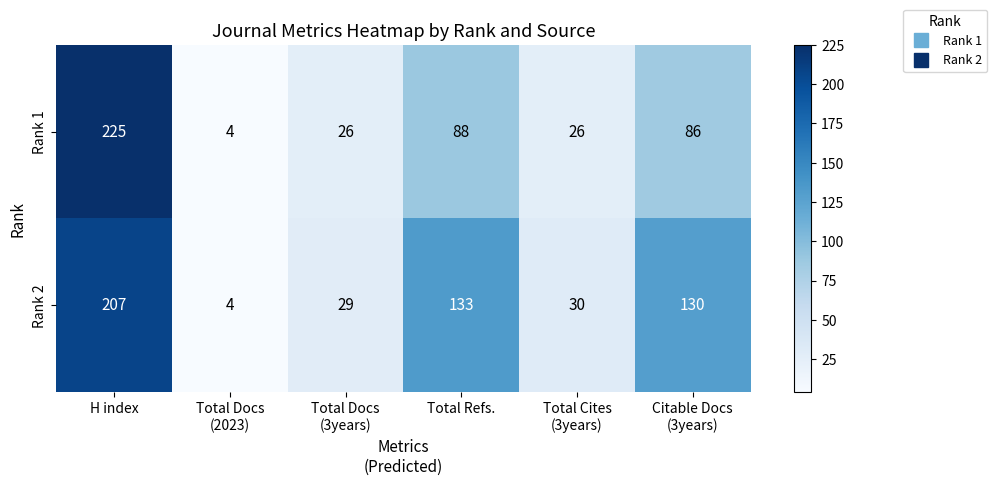

Which series has the widest spread of values?

Rank 1